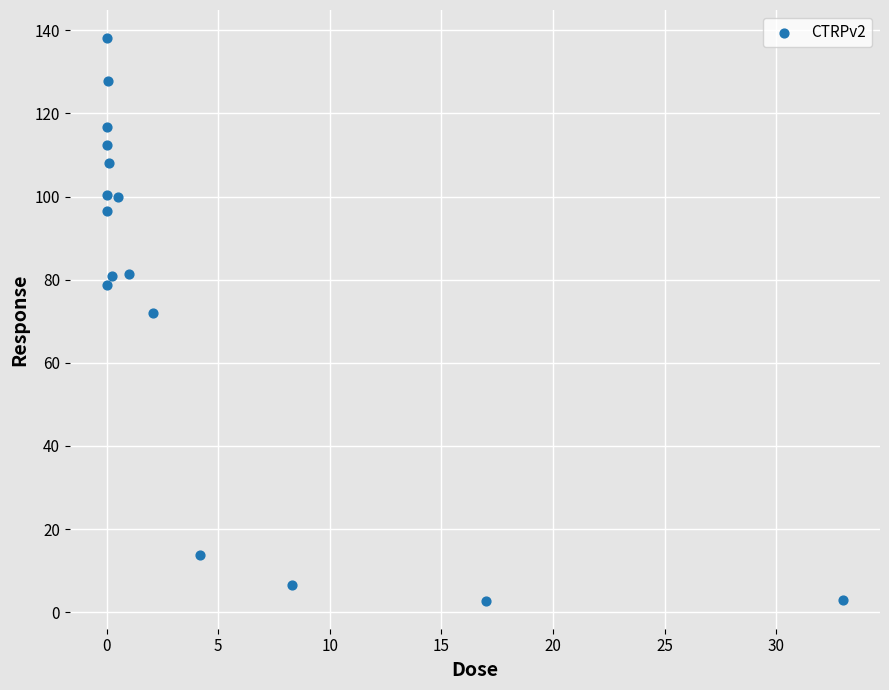

What Y value in the scatter plot is closest to 70?

71.9